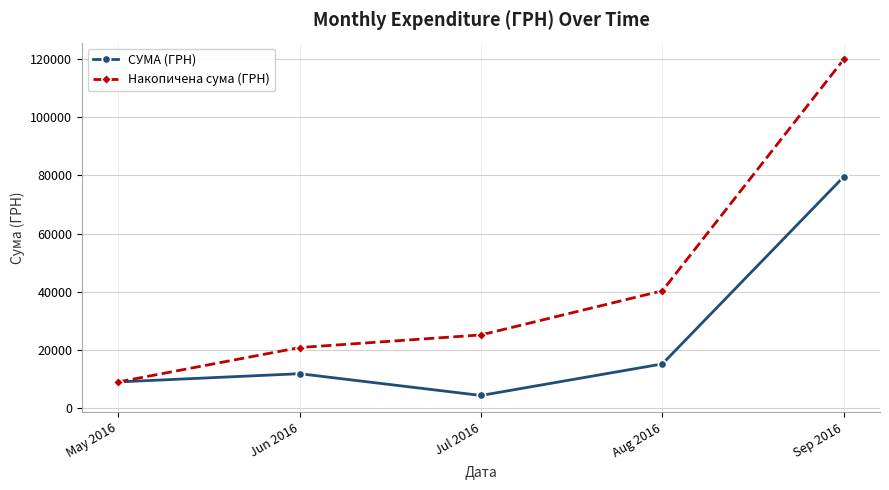

What is the lowest value of the СУМА (ГРН) series?

4336.0